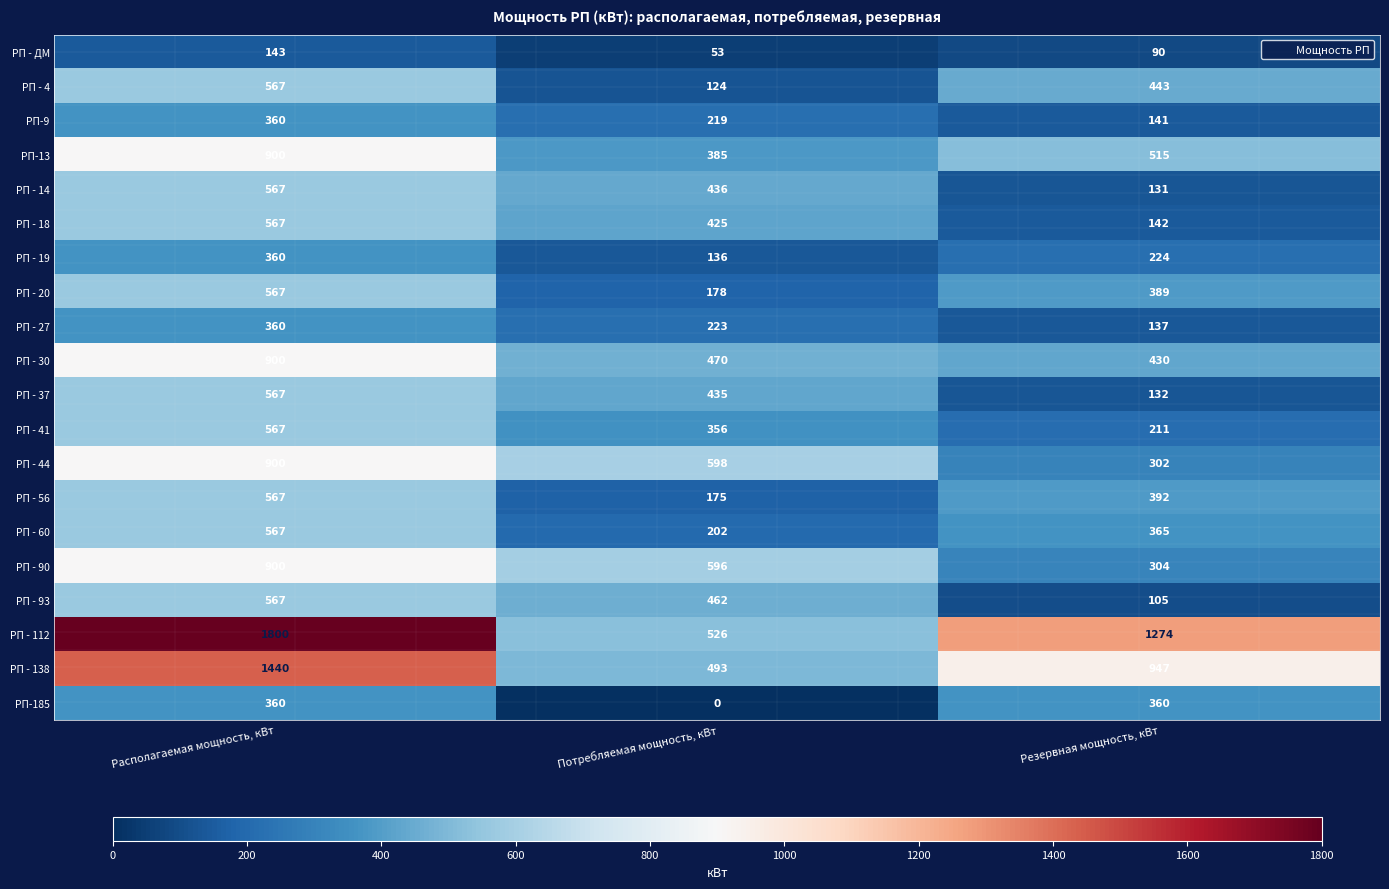

What is the sum of all РП - 44 values?

1800